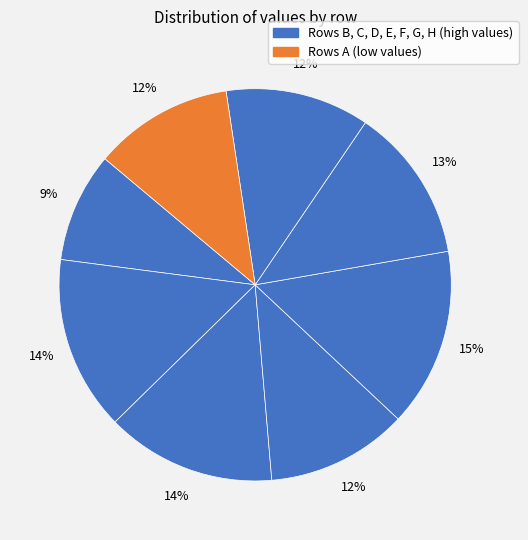

Count the number of slices in the pie.

8